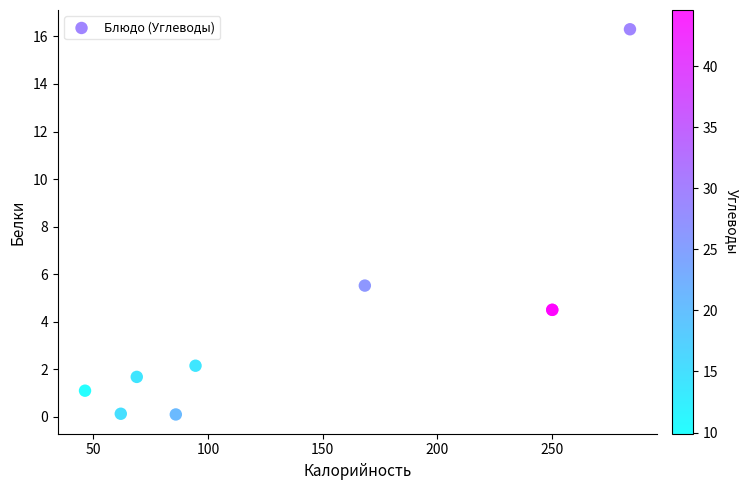

What Y value in the scatter plot is closest to 8?

5.5